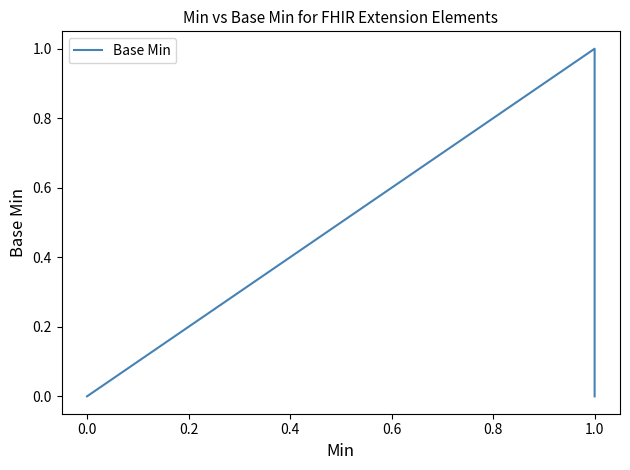

Does the chart display data point markers on the line(s)?

No